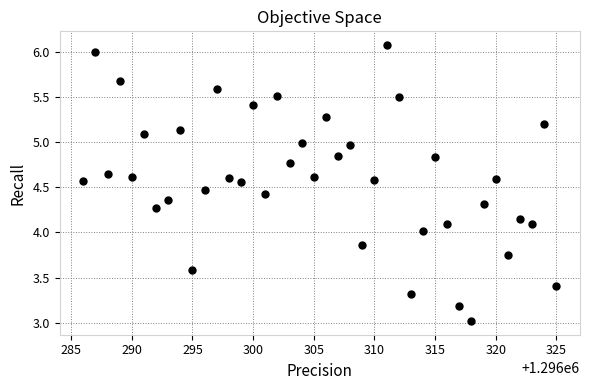

What is the range of Y values (max minus min)?

3.1